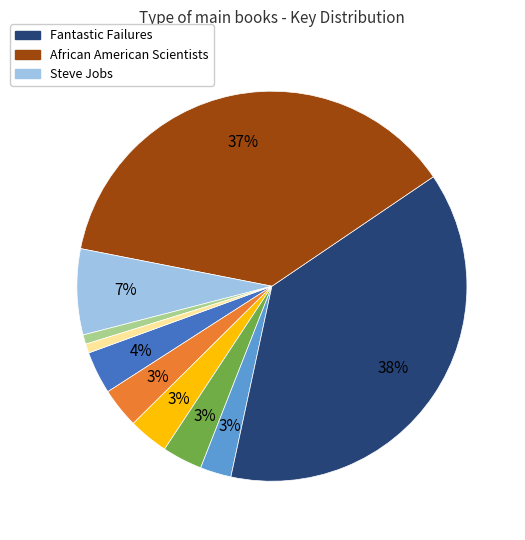

Does any single category account for the majority?

No